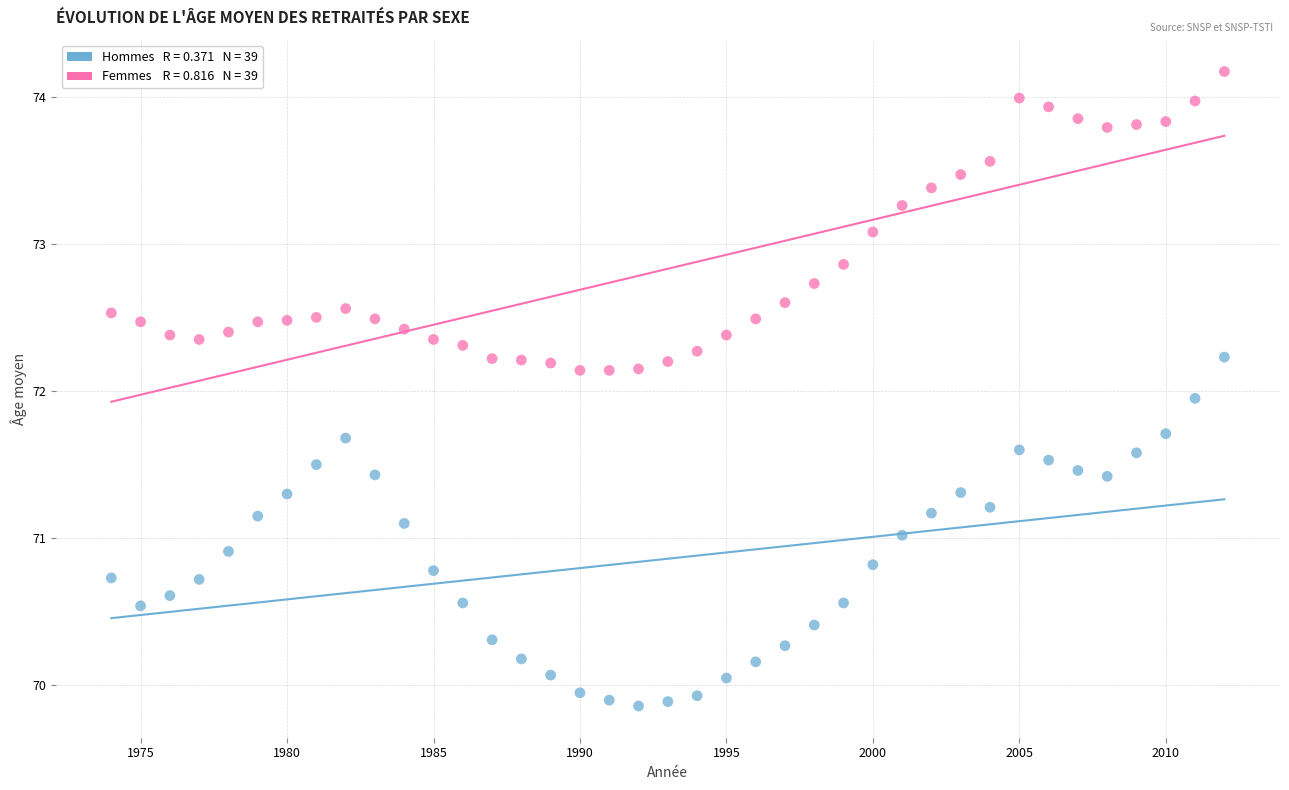

Across all data points, what is the range of Y values (max minus min)?

4.3